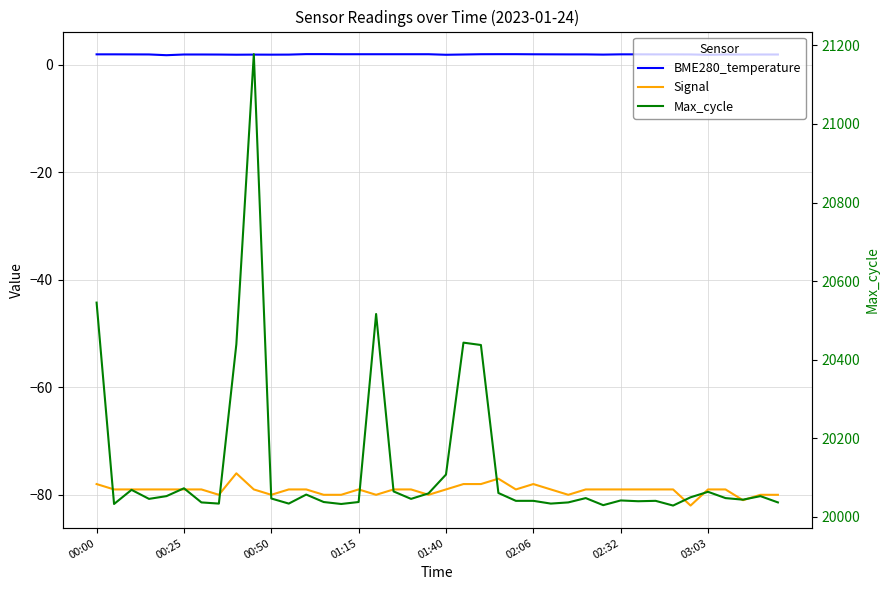

At which category is the sum across all series the highest?

9